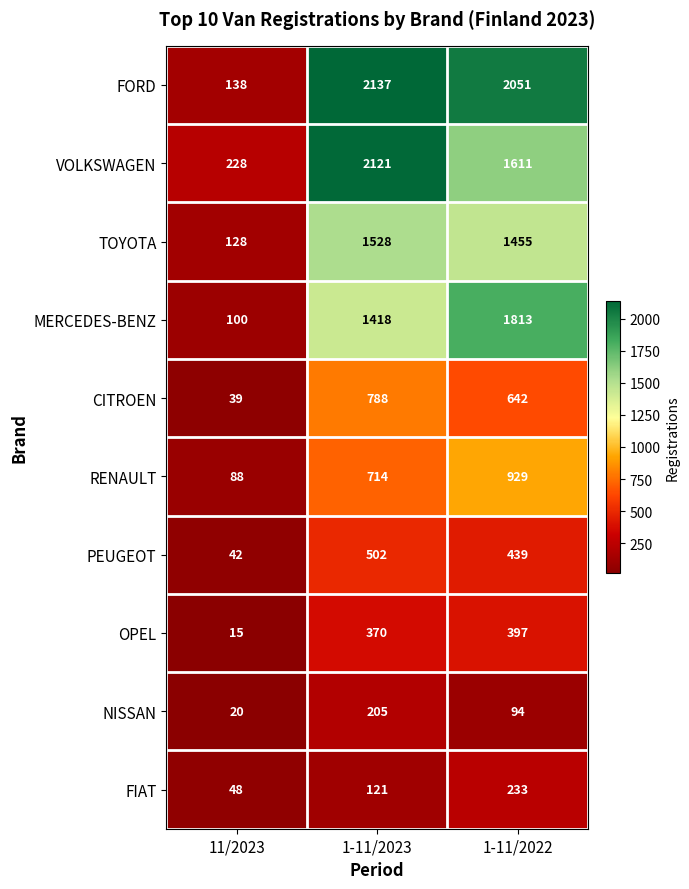

Where is TOYOTA nearest to the value 828?

1-11/2022